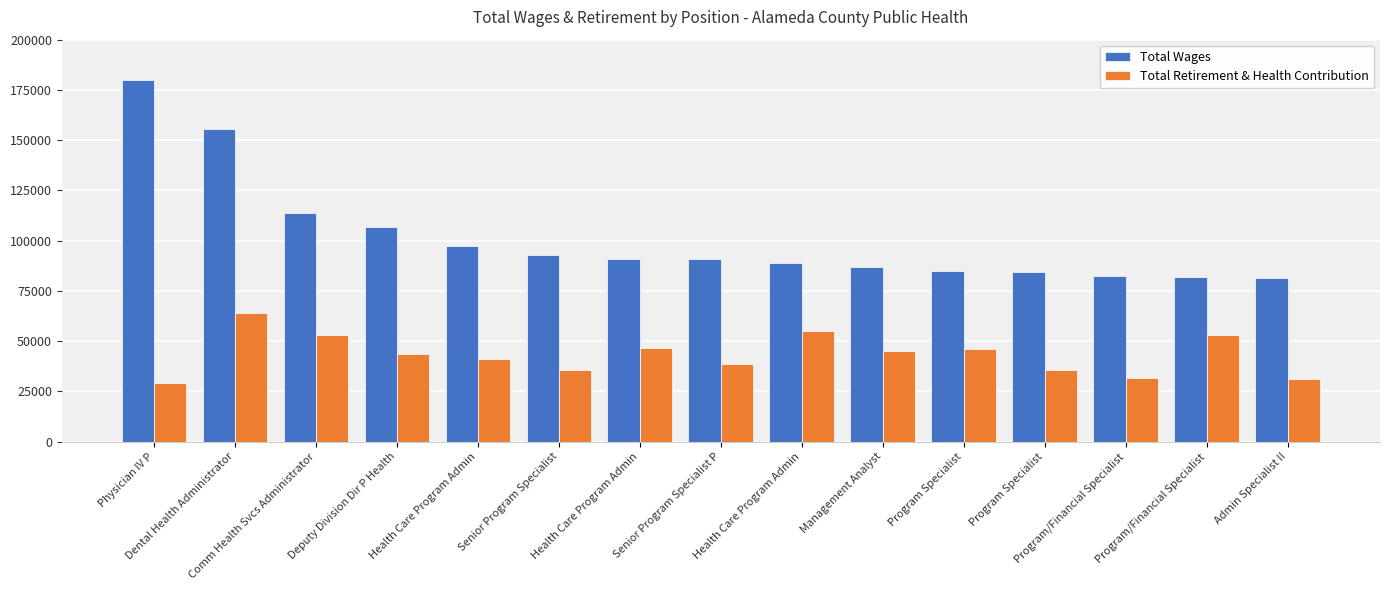

The value of Total Retirement & Health Contribution at Health Care Program Admin is 85787. True or false?

False